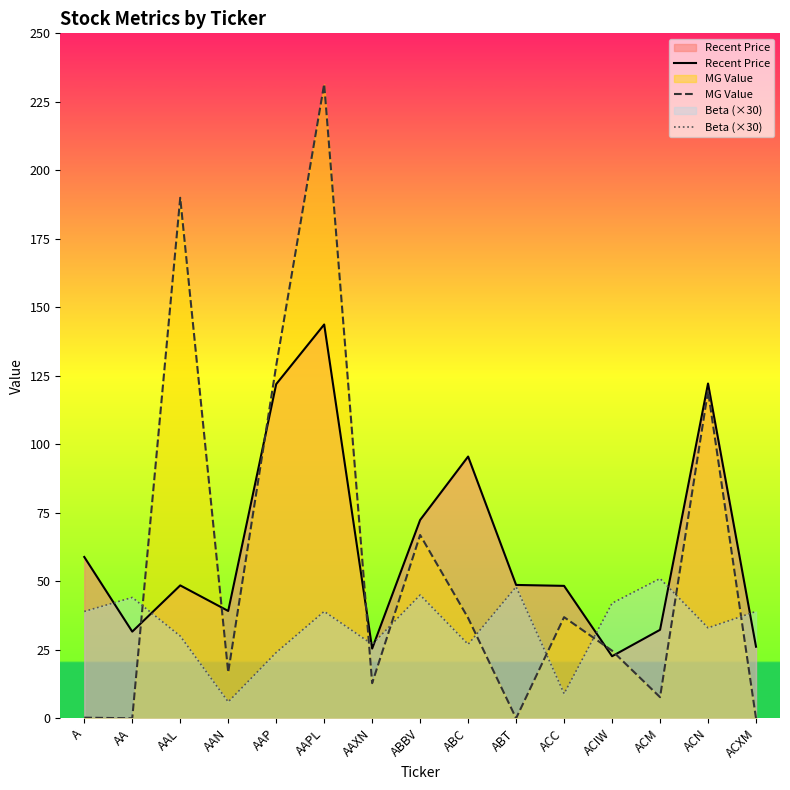

Is it true that Beta (×30) equals 13.6 at ACIW?

False